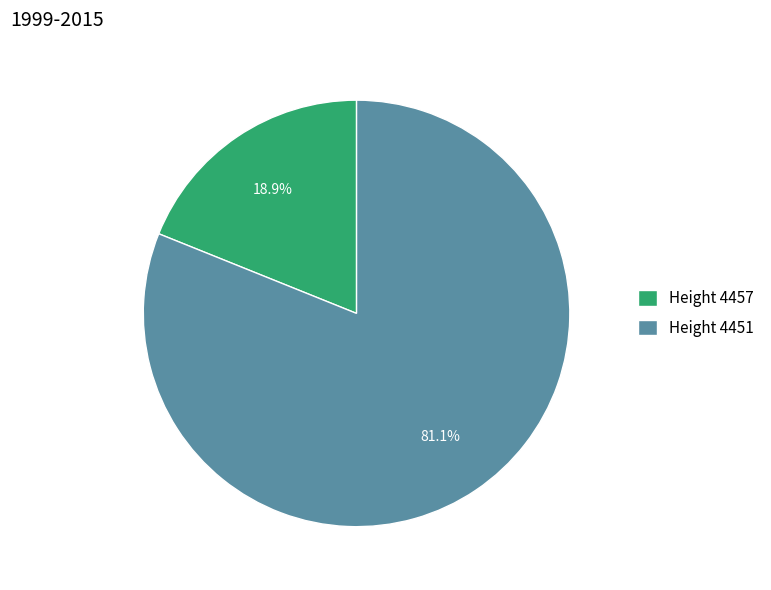

Rank the categories by value from lowest to highest.

Height 4457, Height 4451